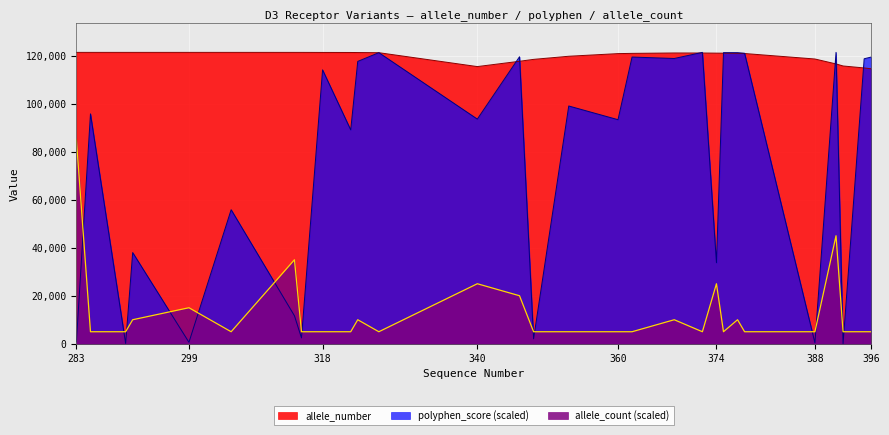

What is the sum of the polyphen_score values at 368 and 326?

240152.9